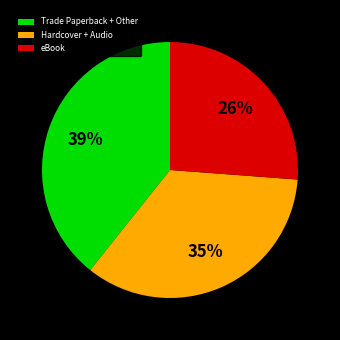

Rank the categories by value from highest to lowest.

Trade Paperback + Other, Hardcover + Audio, eBook